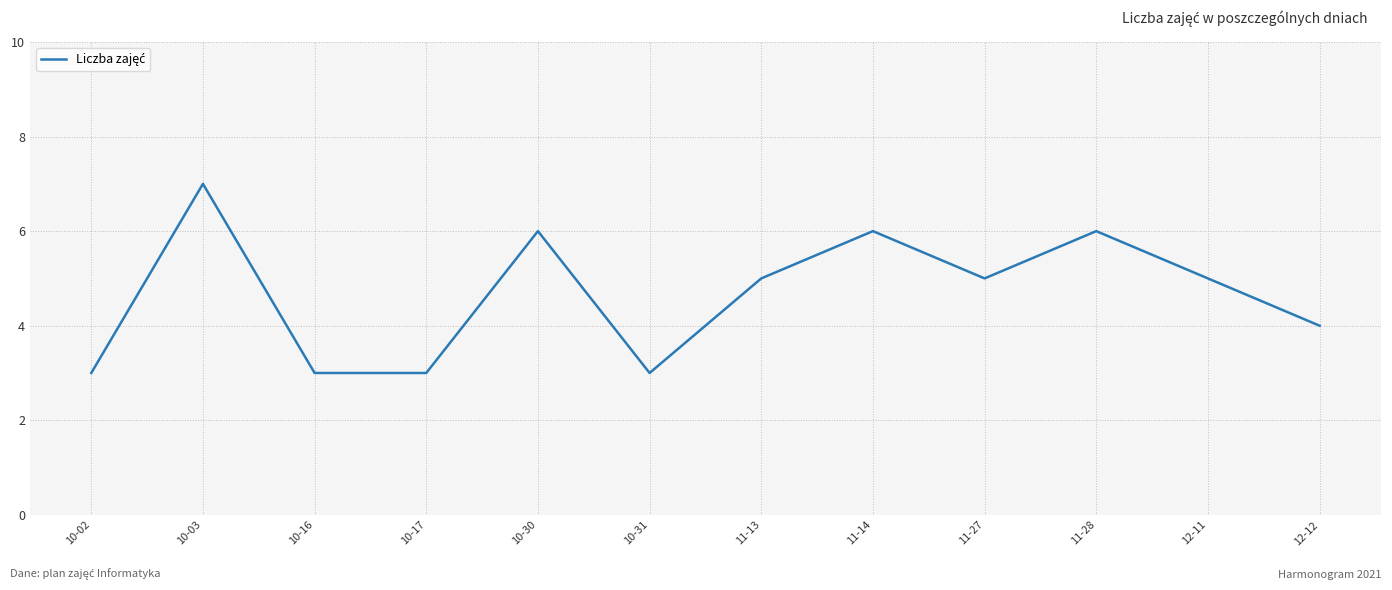

What is the change in value from 10-31 to 12-12?

+1